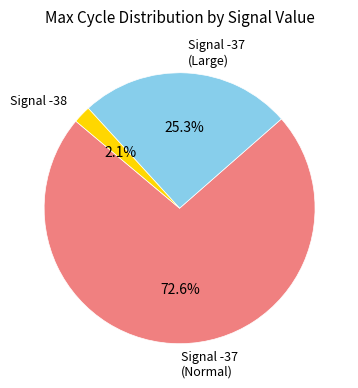

Rank the categories by value from highest to lowest.

Signal -37 (Normal), Signal -37 (Large), Signal -38